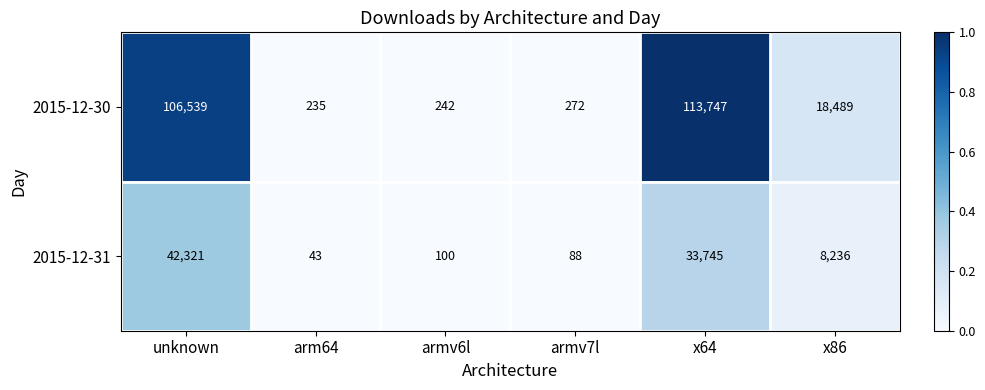

What is the sum of the 2015-12-31 values at armv7l and x64?

33833